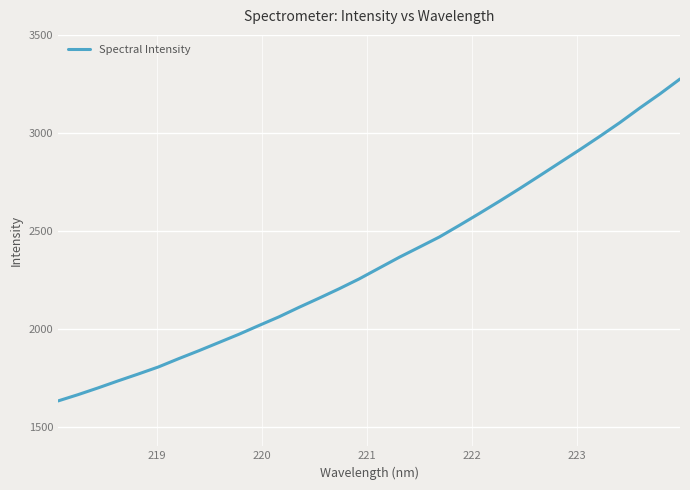

What is the difference between the maximum and minimum values?

1643.2